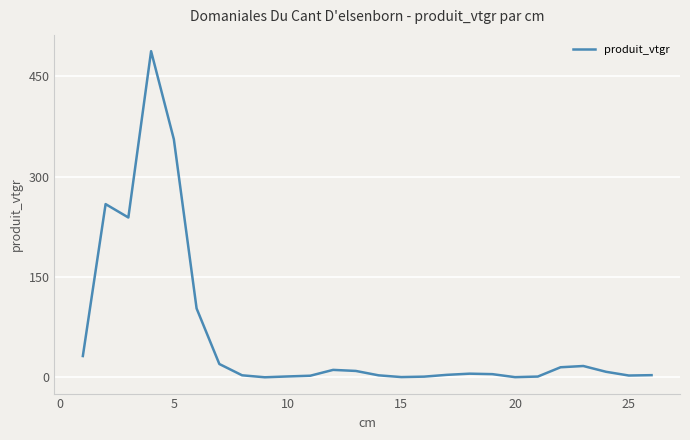

What is the maximum value shown in the chart?

487.5